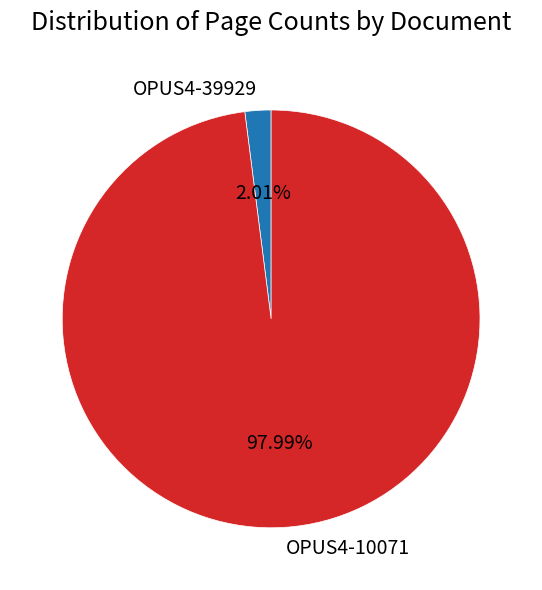

To the nearest percent, what is the average slice percentage?

50%